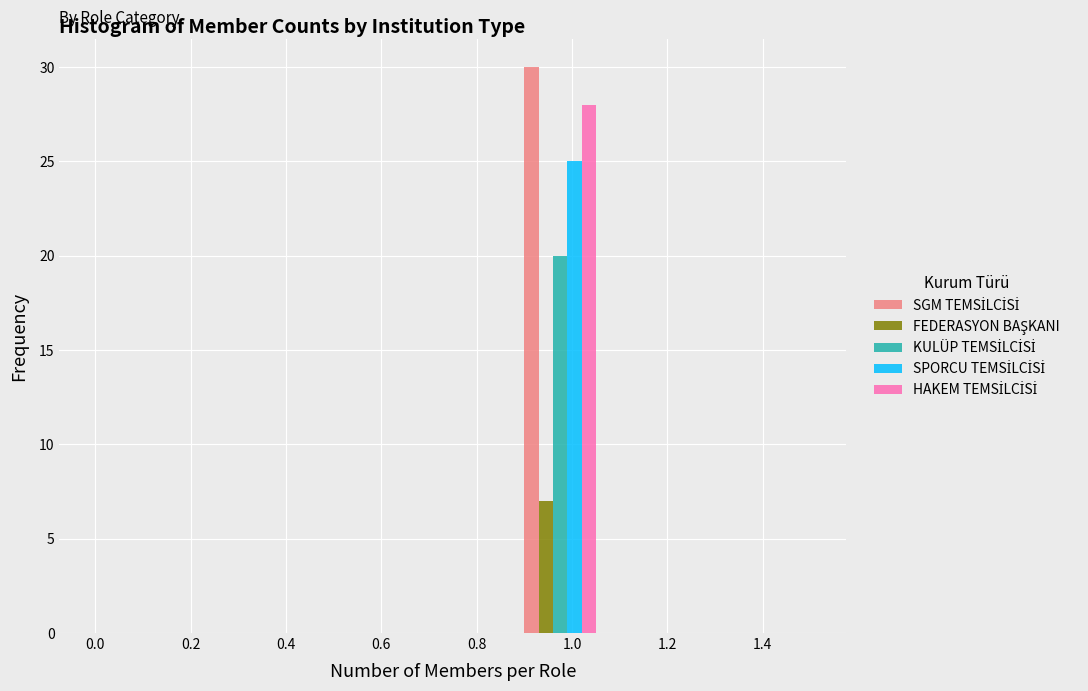

In the SPORCU TEMSİLCİSİ series, which range on the x-axis has the tallest bar?

0.90 to 1.05